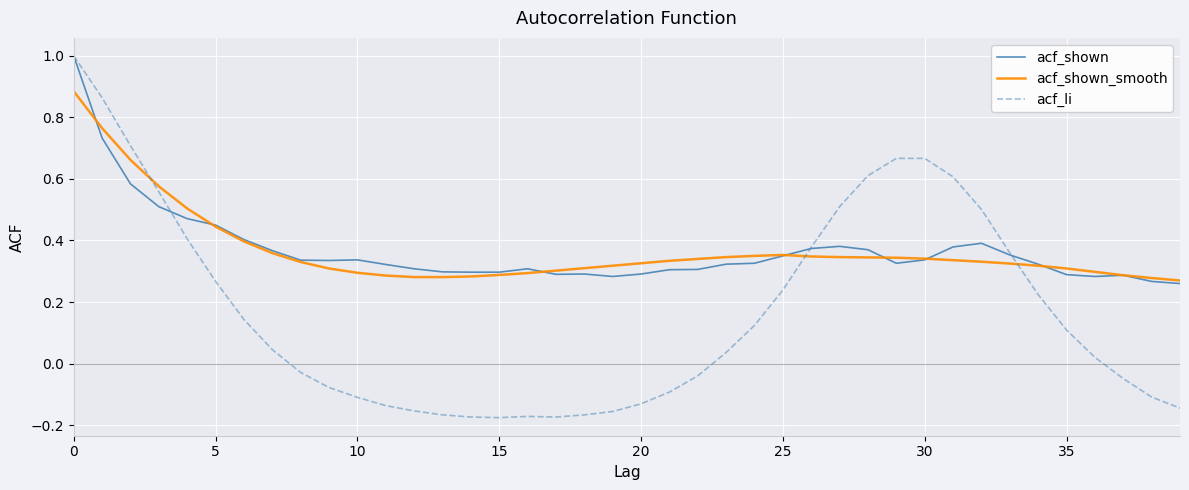

What is the highest value of the acf_li series?

1.0